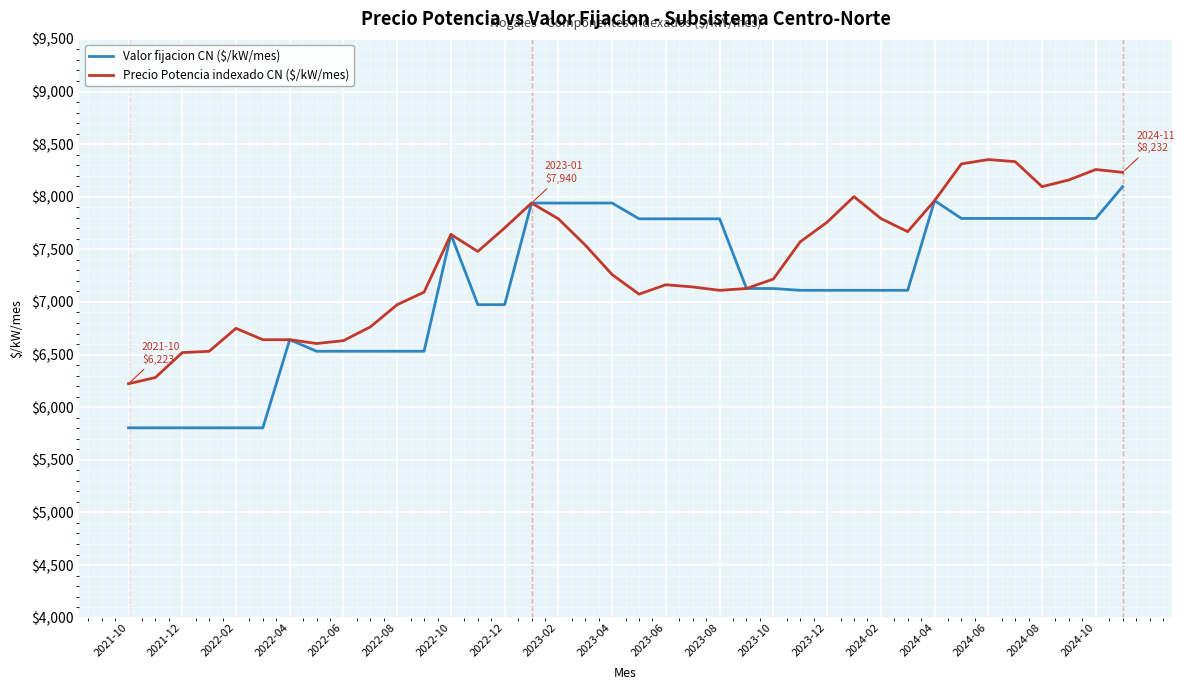

List the series in order of their peak value, highest first.

Precio Potencia indexado CN ($/kW/mes), Valor fijacion CN ($/kW/mes)